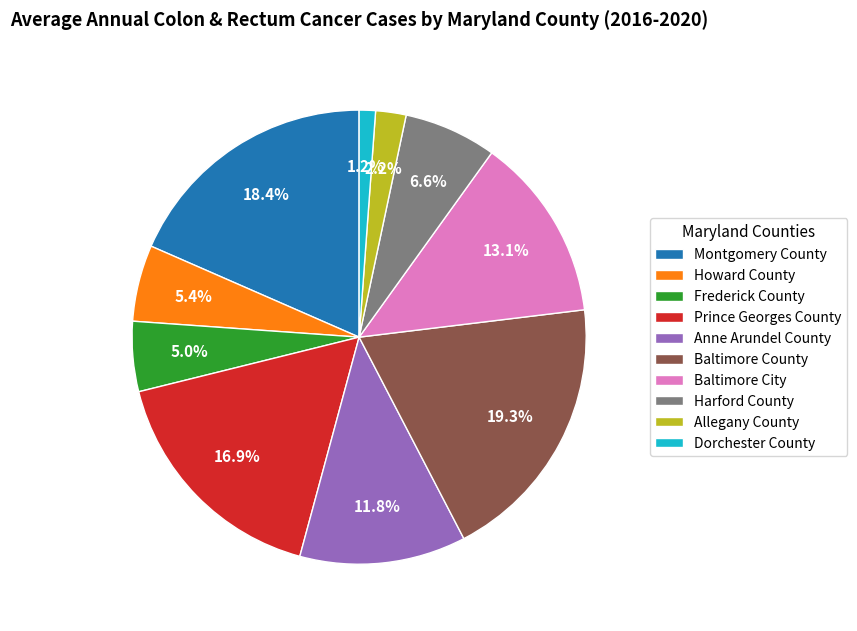

Do Allegany County and Dorchester County together represent more than half of the pie?

No